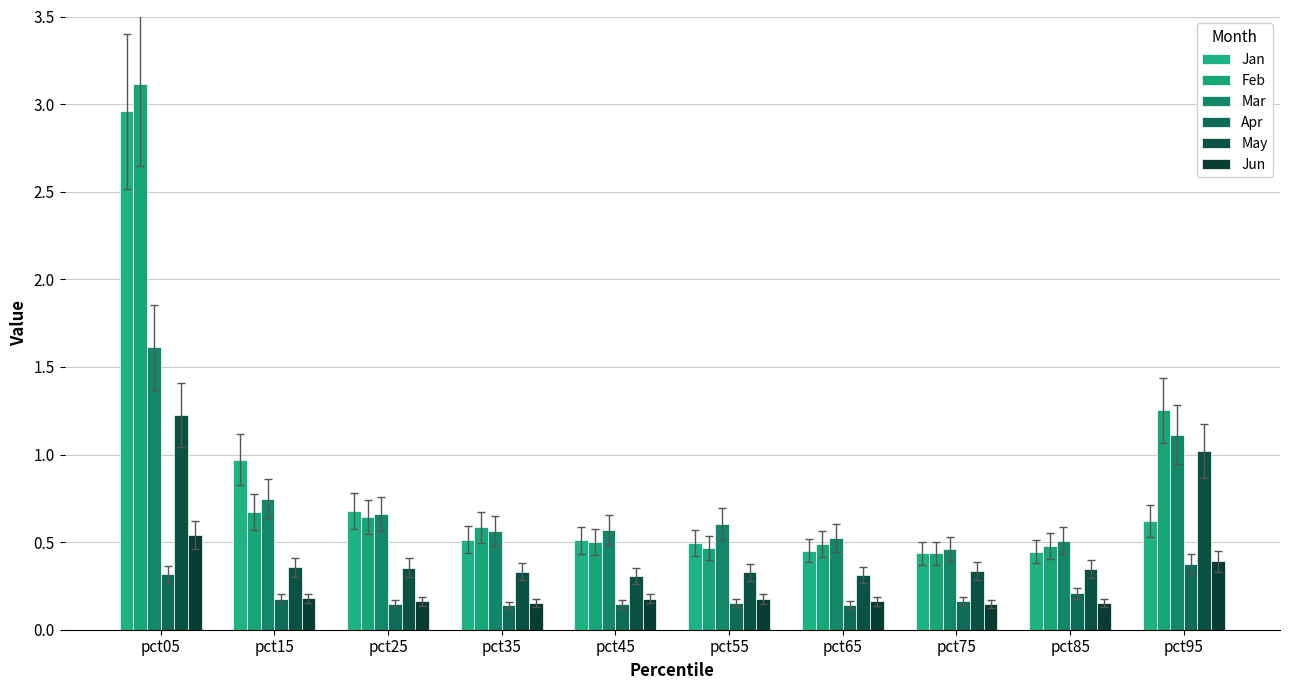

What is the difference between the highest and lowest values at pct65?

0.4